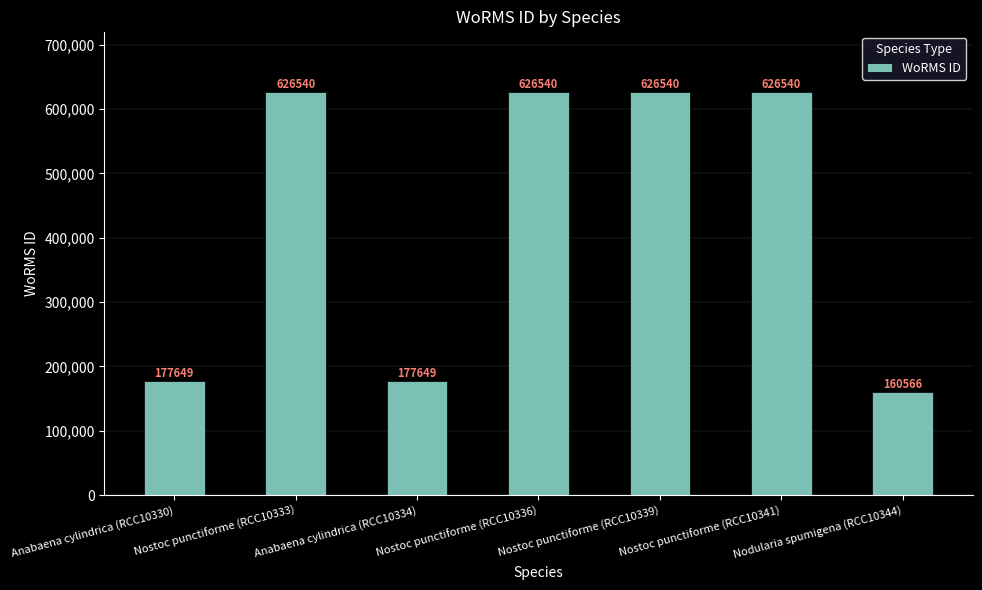

What position from the left is Nodularia spumigena (RCC10344)?

7